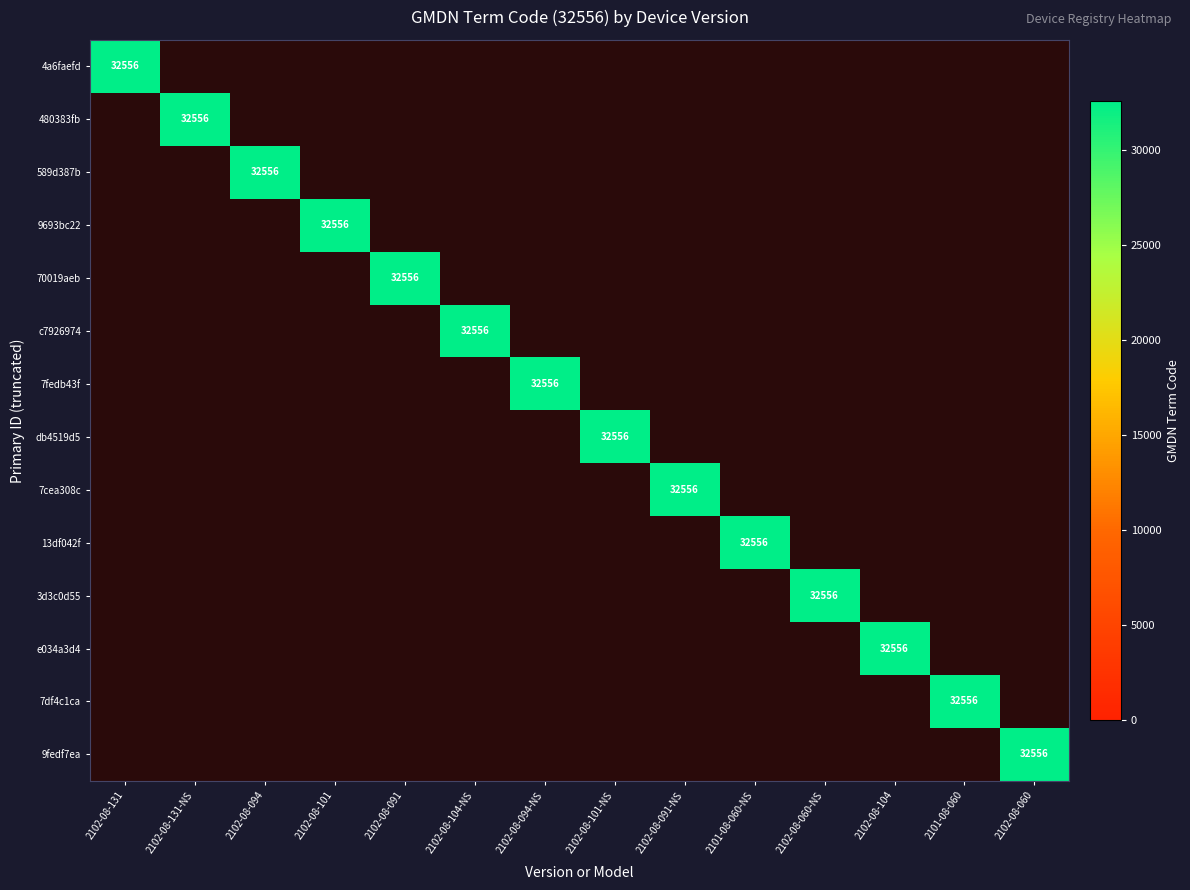

The value of 480383fb at 2102-08-131-NS is 47245. True or false?

False